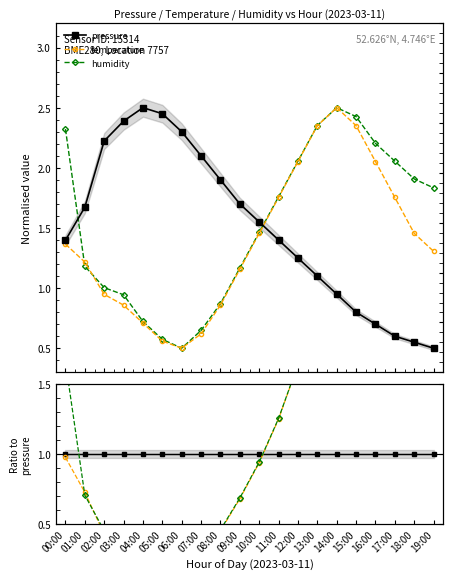

What is the label of the 14th point from the left?

13:00